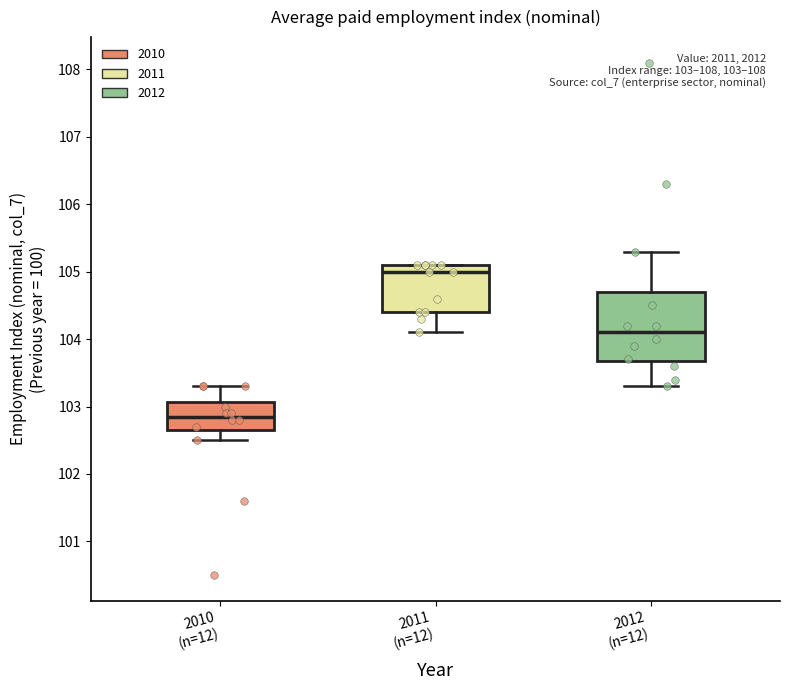

Comparing the boxes themselves (not the whiskers), which one is the tallest?

2012 (n=12)